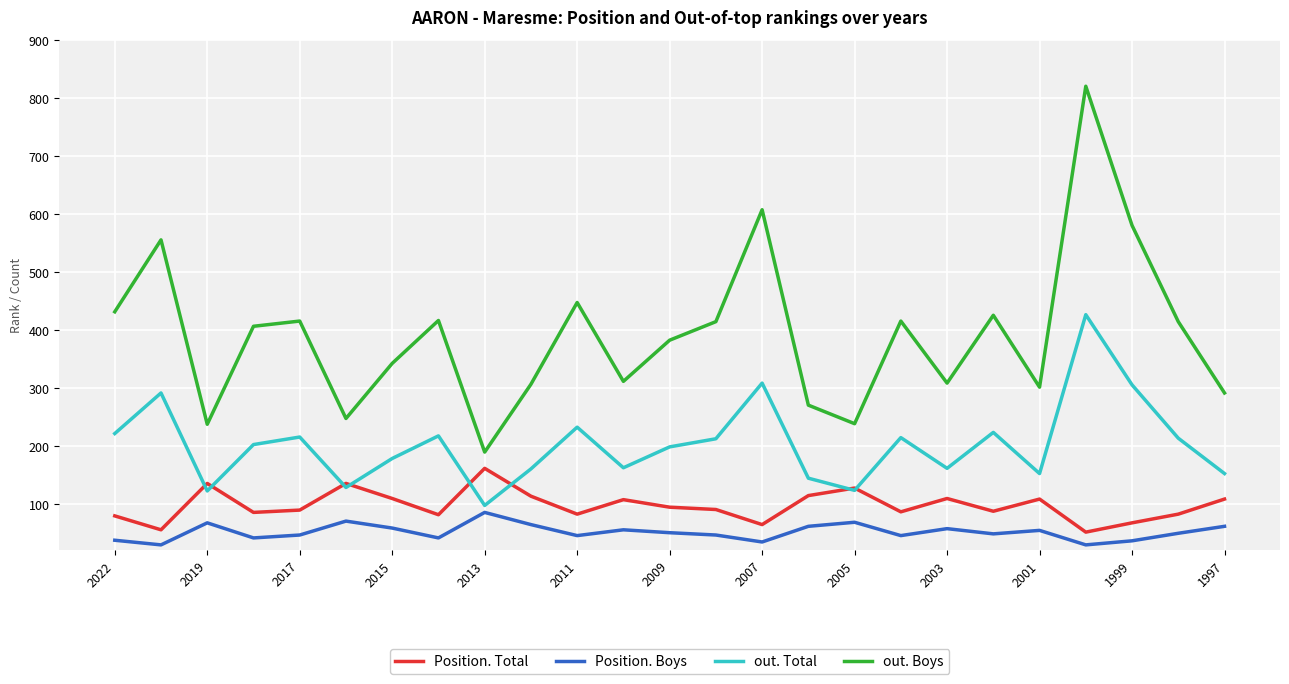

Which series has the largest total across all categories?

out. Boys